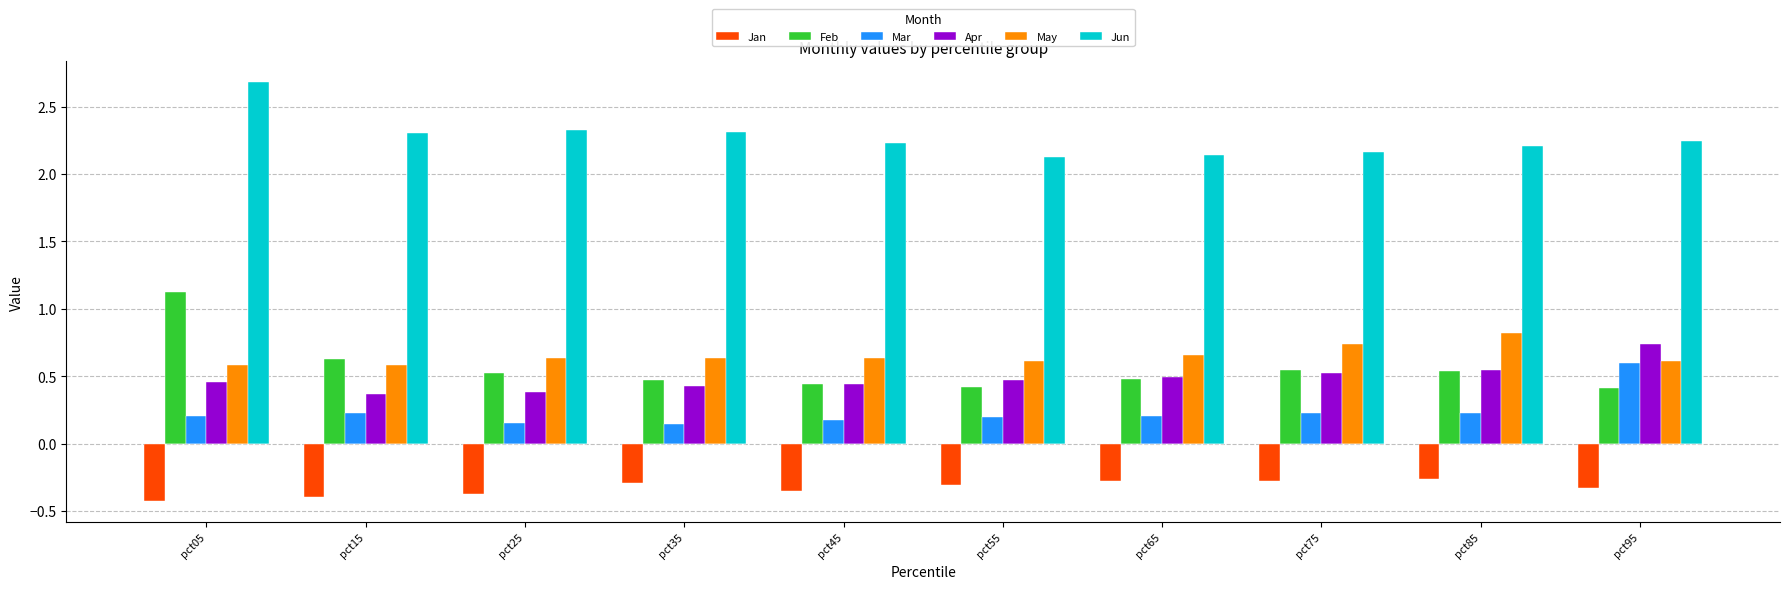

Read the Apr value at pct95.

0.7